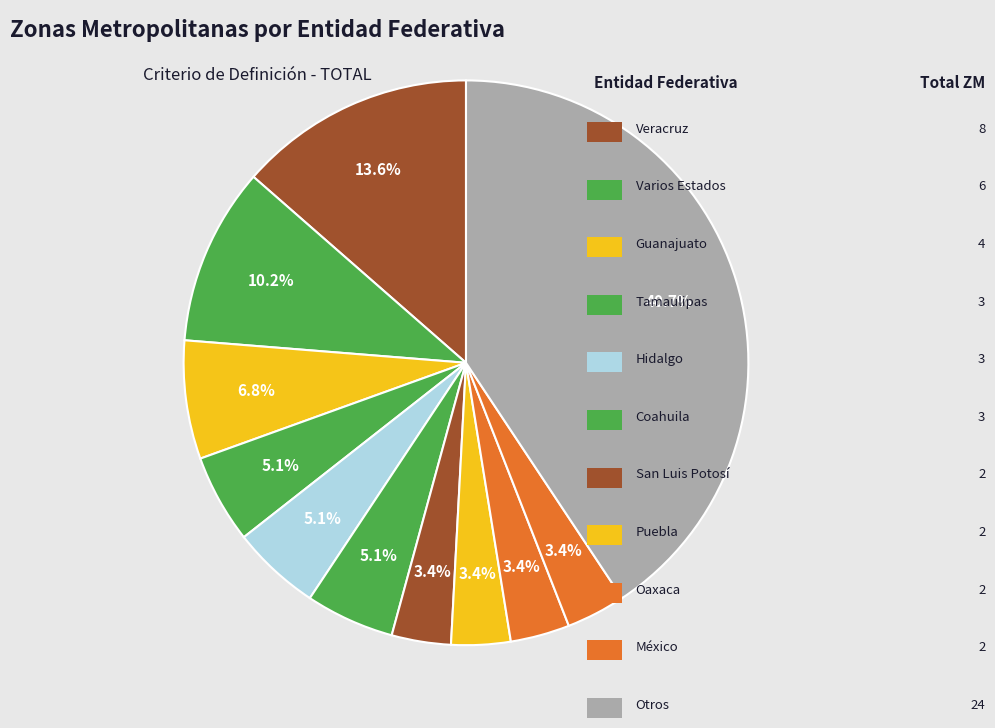

Is there any slice that represents more than half of the pie?

No